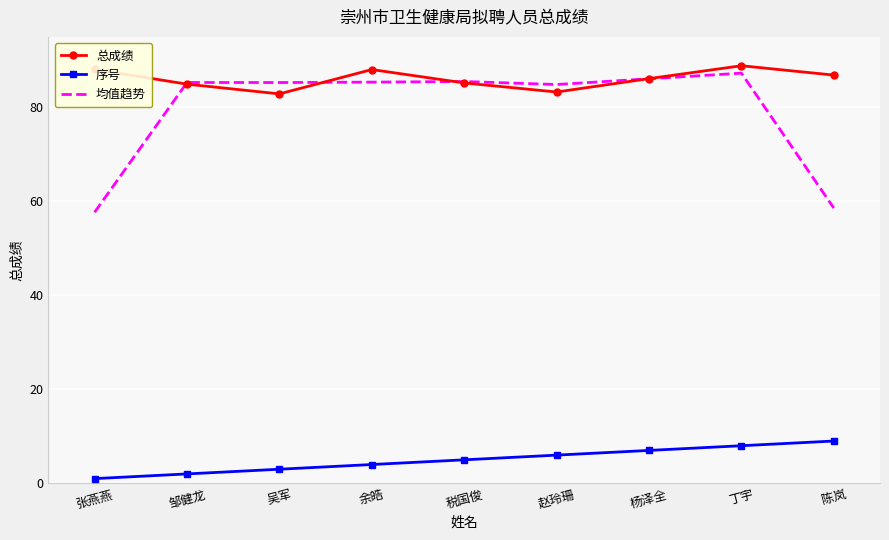

What position from the right is 邹健龙?

8